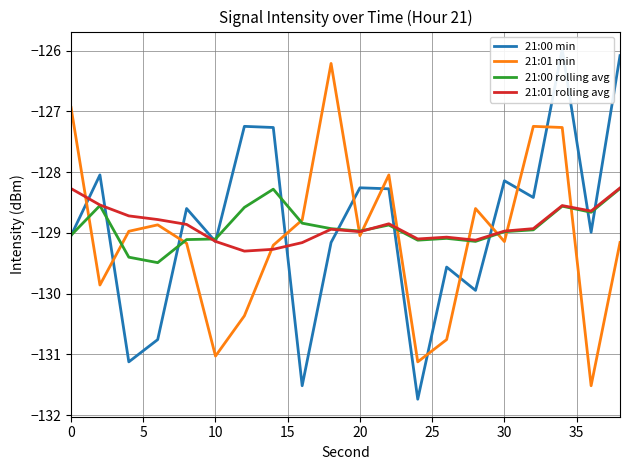

True or false: 21:01 rolling avg has more than 0 interior local peaks.

True